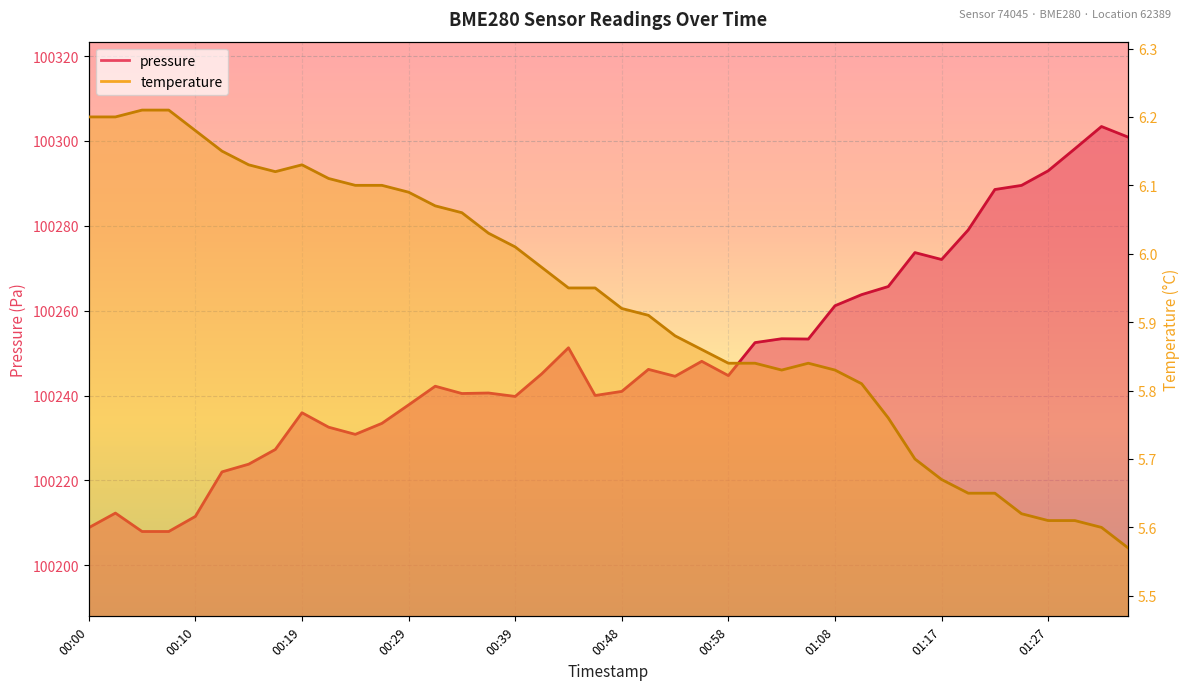

True or false: pressure and temperature intersect in this chart.

False